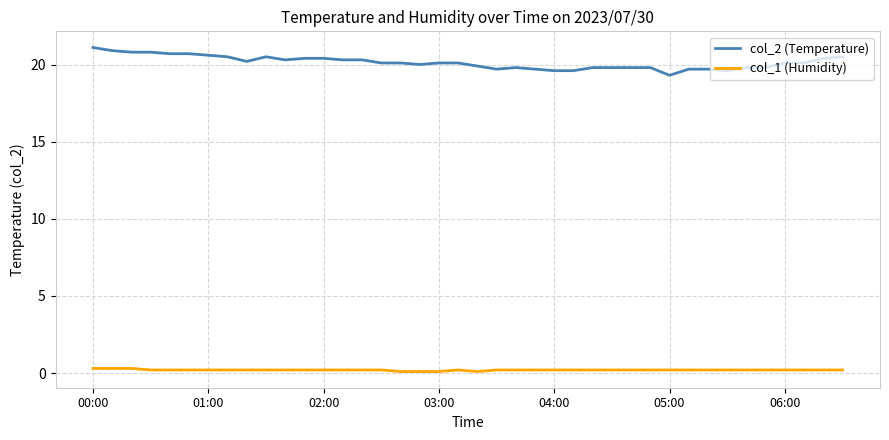

Rank the series by their maximum value, from lowest to highest.

col_1 (Humidity), col_2 (Temperature)